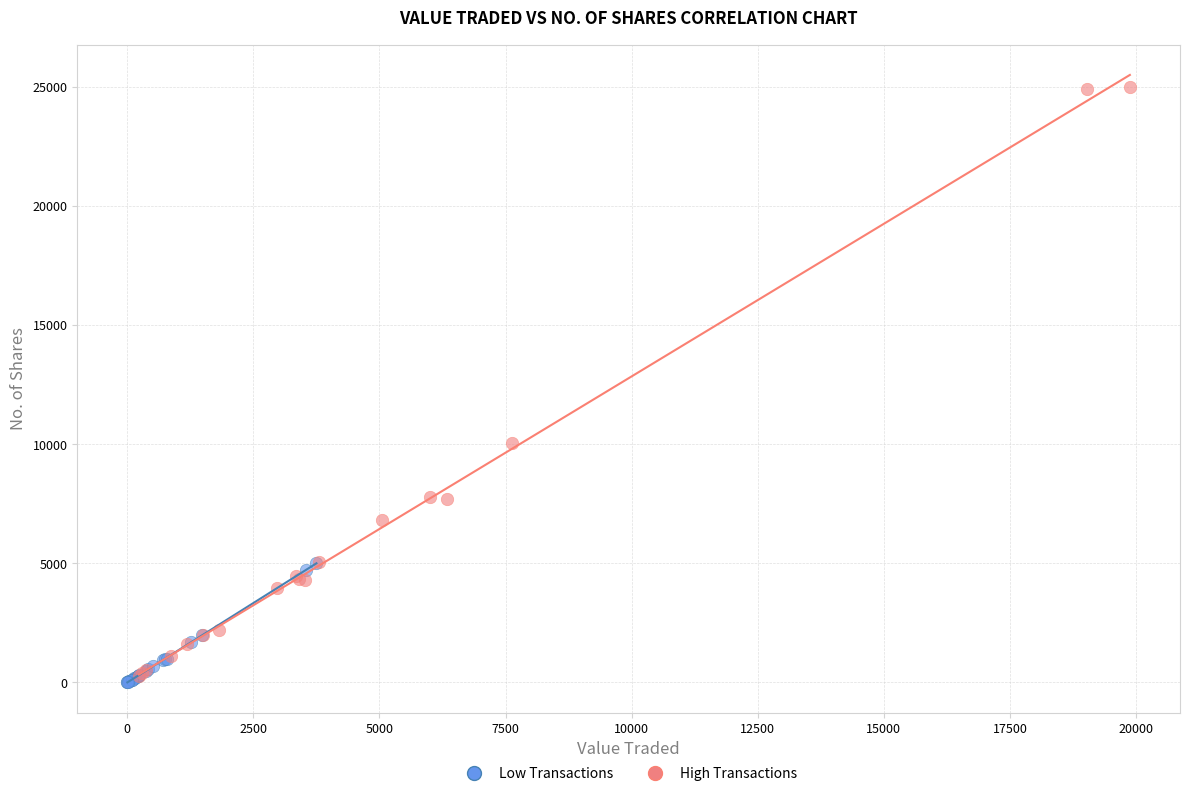

What are all the series names shown in the legend?

Low Transactions, High Transactions